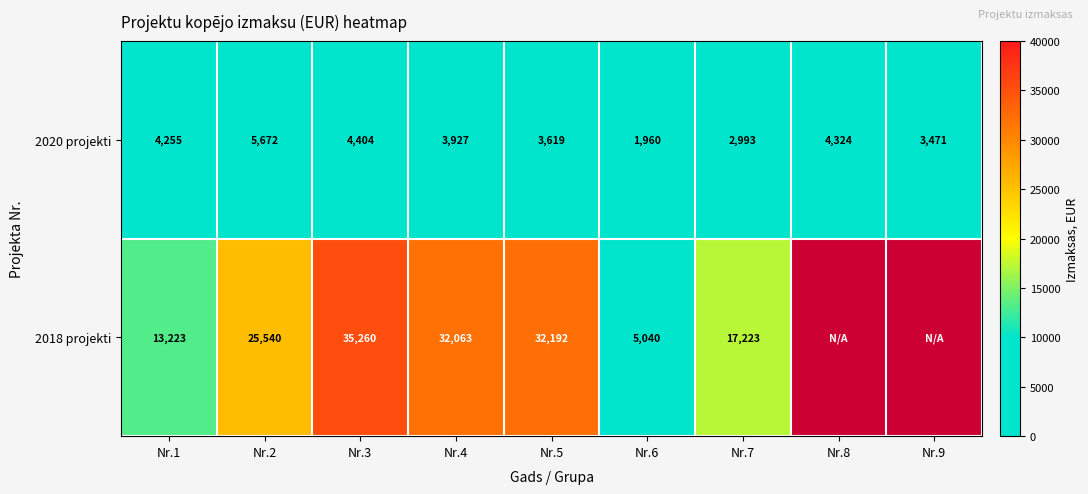

What is the lowest value of the 2020 projekti series?

1960.0